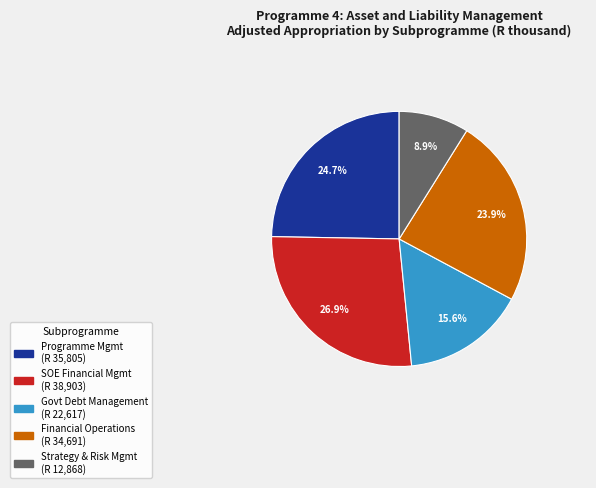

Is there any slice that represents more than half of the pie?

No